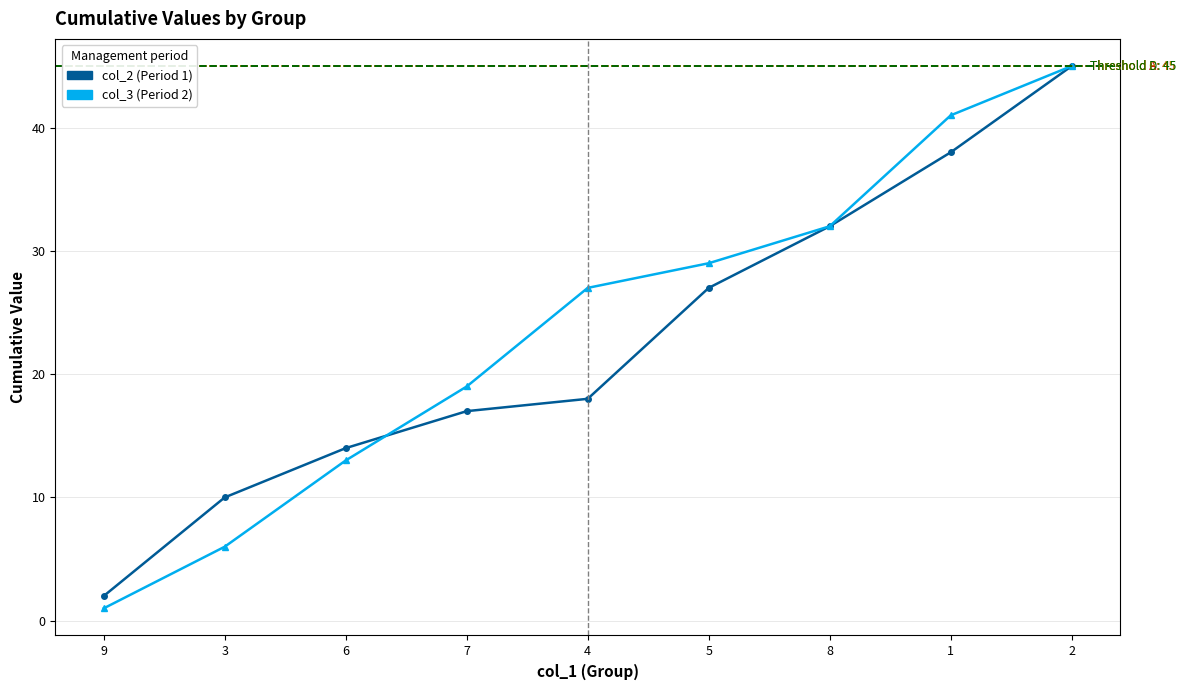

What is the difference between the col_2 values at 6 and 3?

4